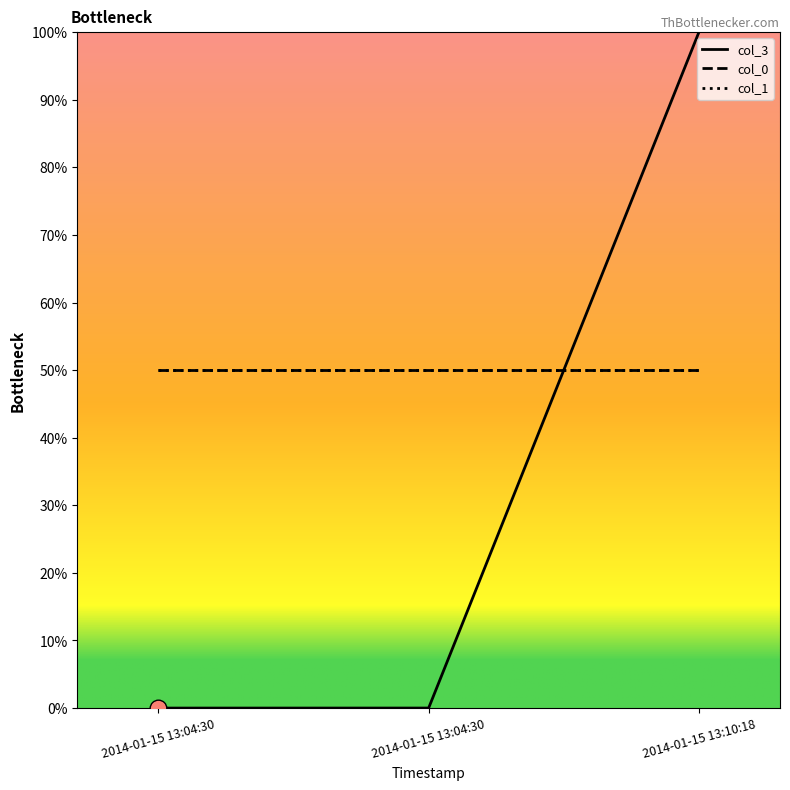

At how many categories does at least one series exceed 0?

3